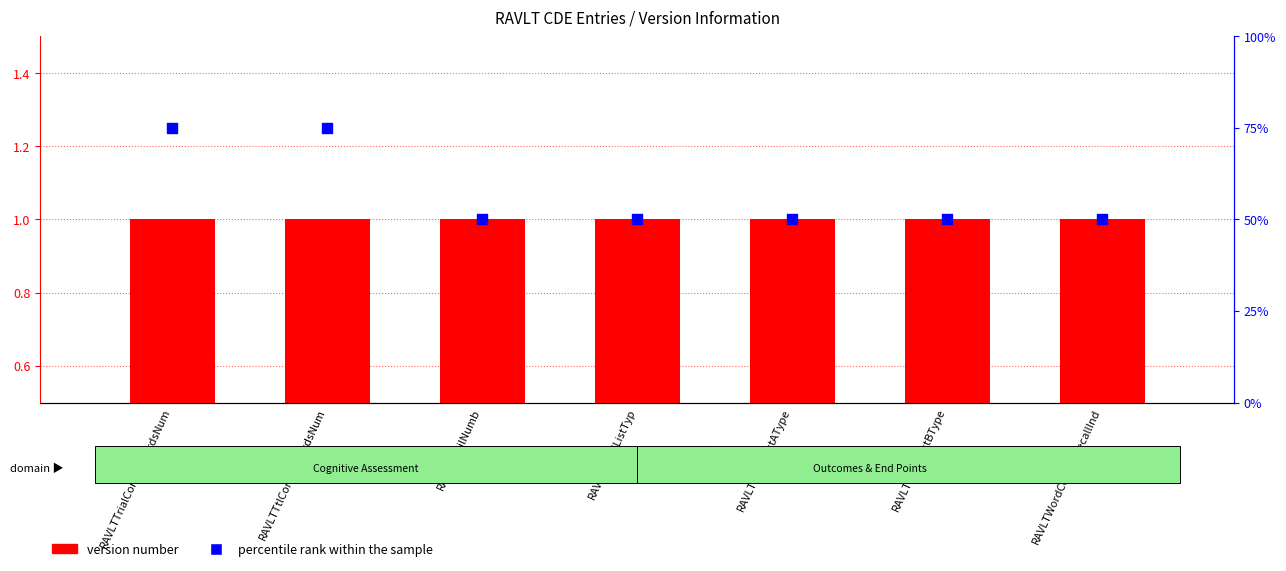

Which series contains the highest Y value?

percentile rank within the sample